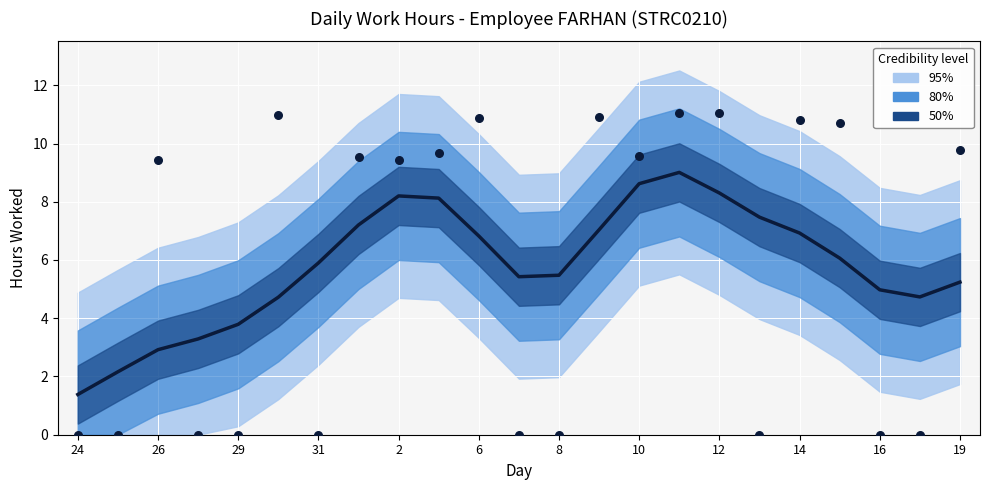

Which series has the widest spread of Y values?

Observed